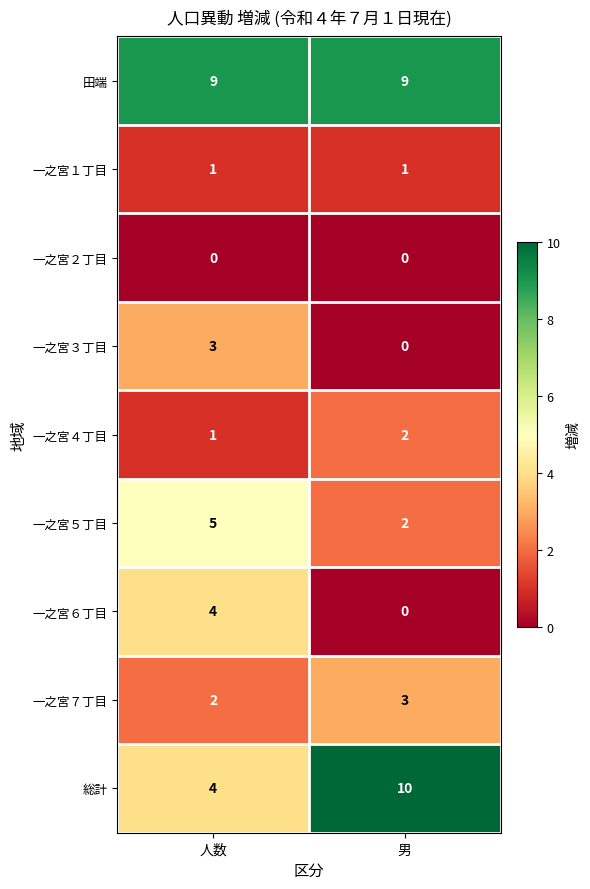

Which label corresponds to the largest value in the chart?

男